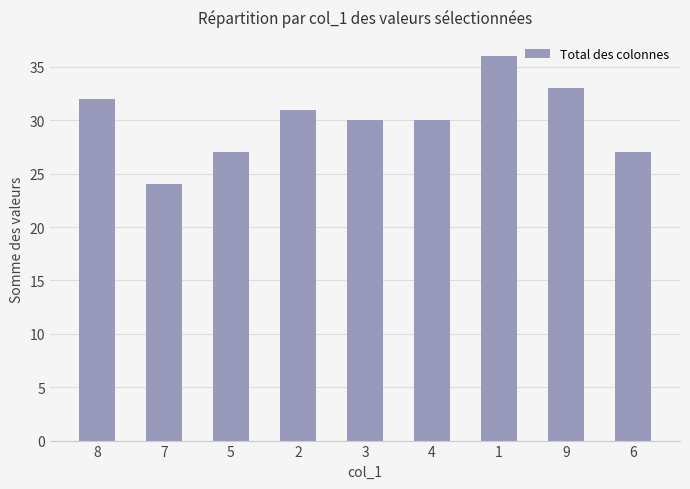

At which label does the data first exceed 30?

8